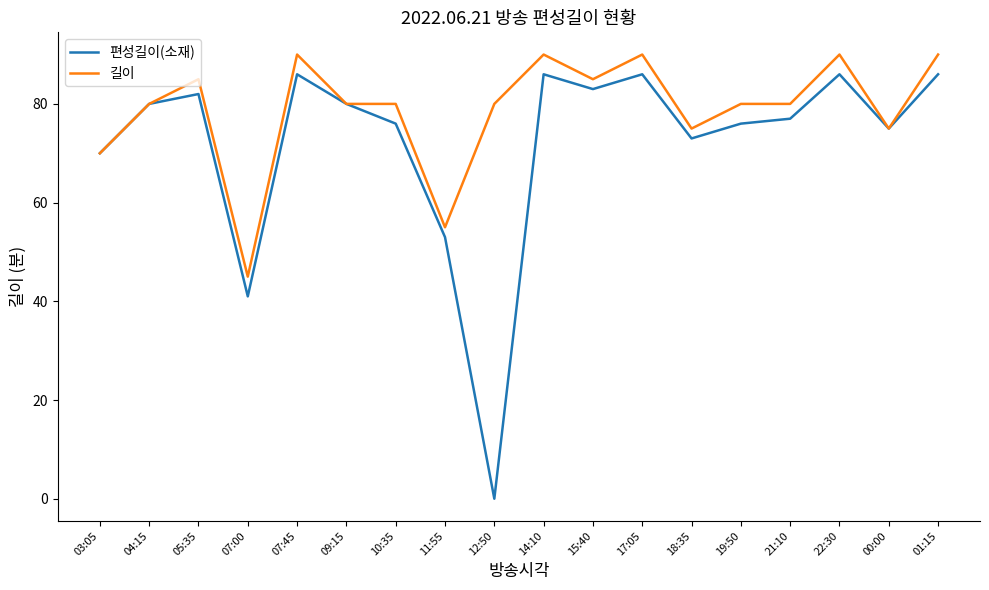

Reading left to right, extract all data points from this chart.

편성길이(소재): 70	80	82	41	86	80	76	53	0	86	83	86	73	76	77	86	75	86
길이: 70	80	85	45	90	80	80	55	80	90	85	90	75	80	80	90	75	90